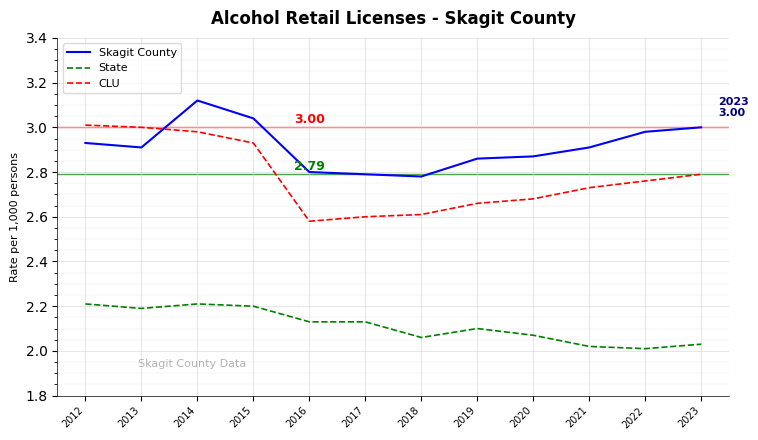

In CLU, how many points are lower than both neighbors (excluding endpoints)?

1